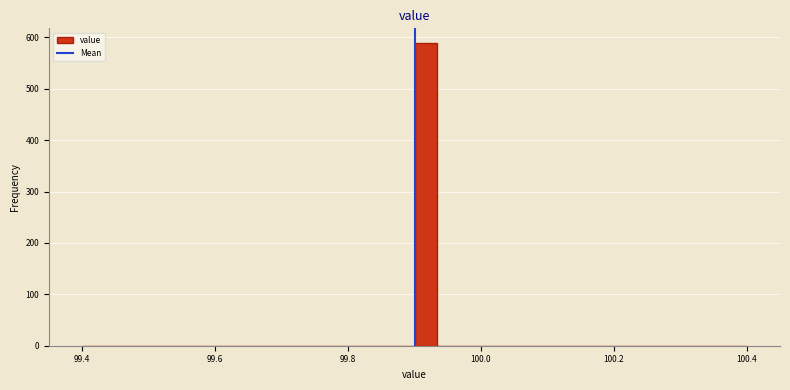

Read against the x-axis, roughly where is the centre of the tallest bar?

99.92